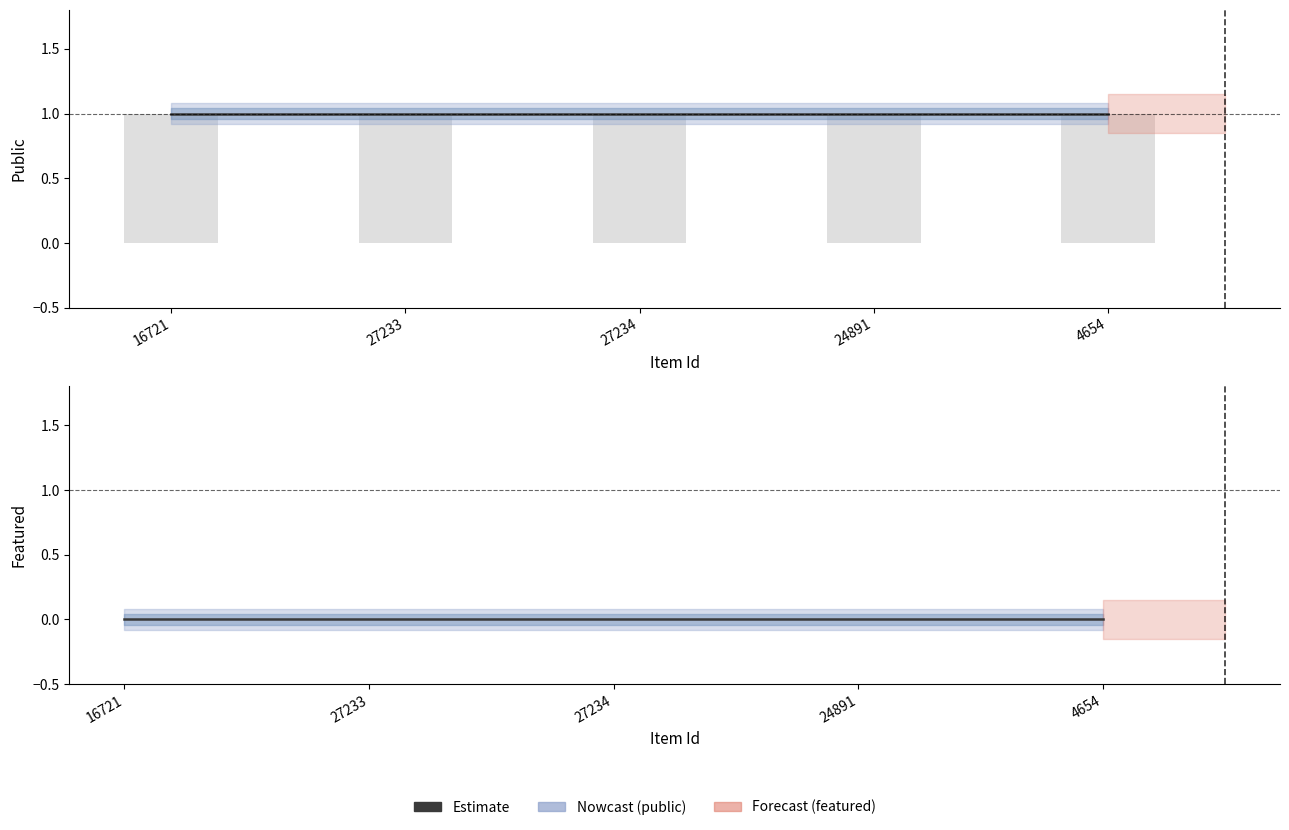

At which category is the sum across all series the highest?

16721